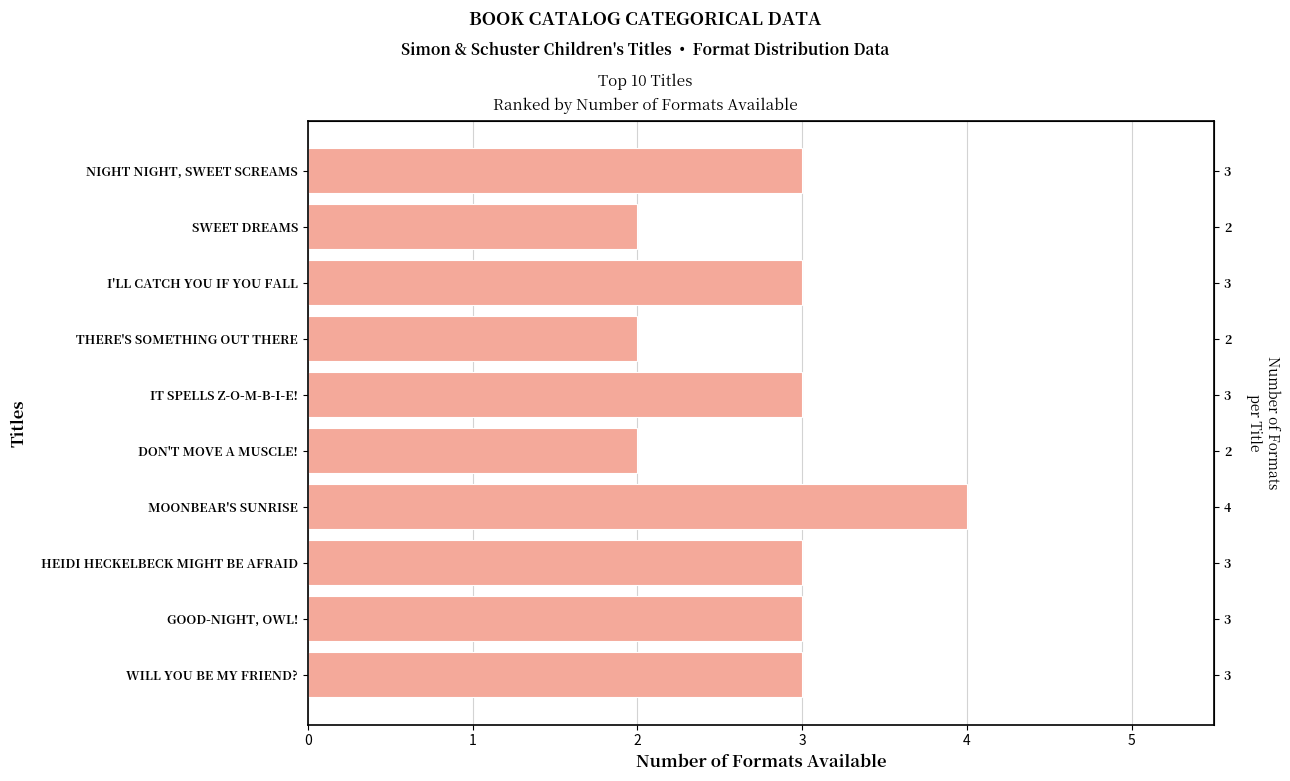

How many distinct data groups are displayed?

1